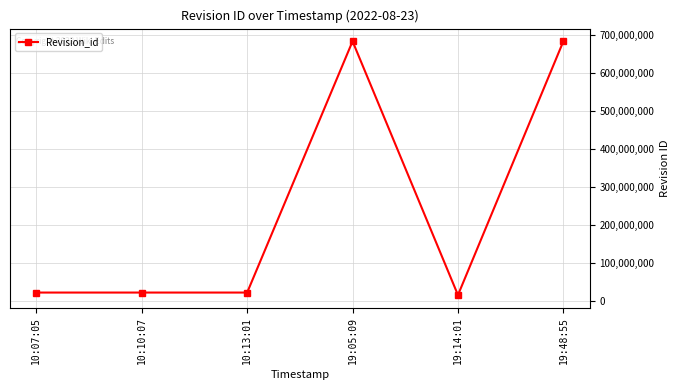

What is the difference between the maximum and second lowest values?

662966028